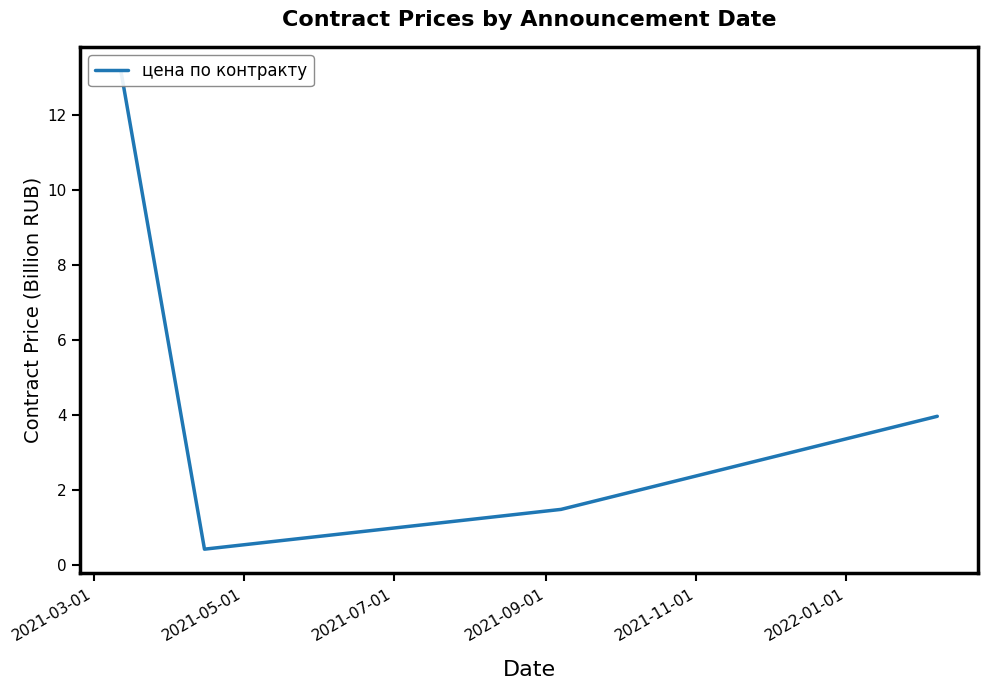

How many series are shown in this chart?

1